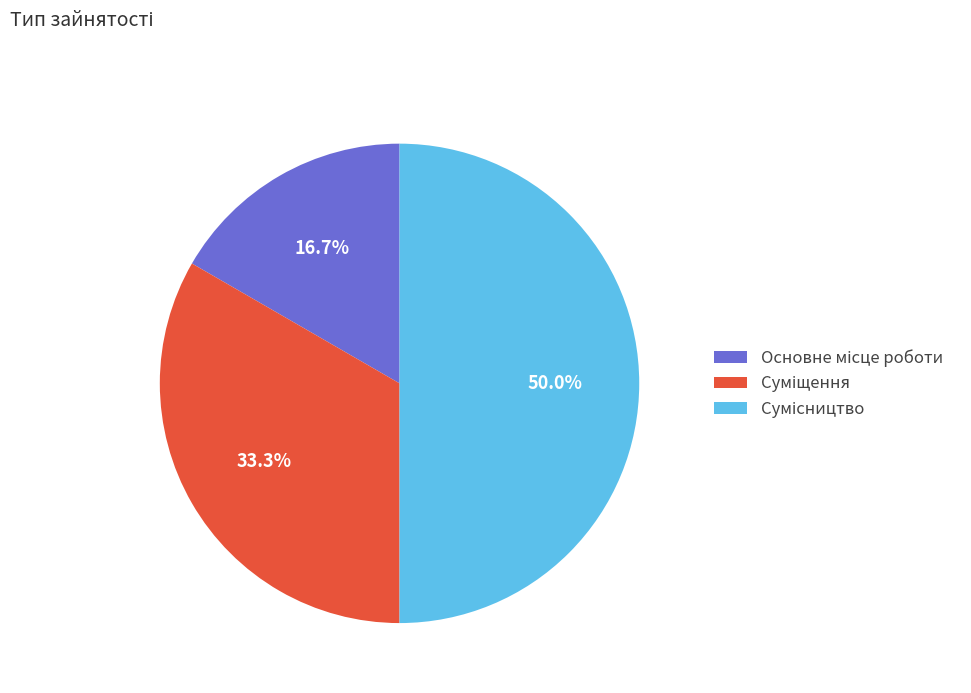

To the nearest percent, what portion does Основне місце роботи represent?

17%